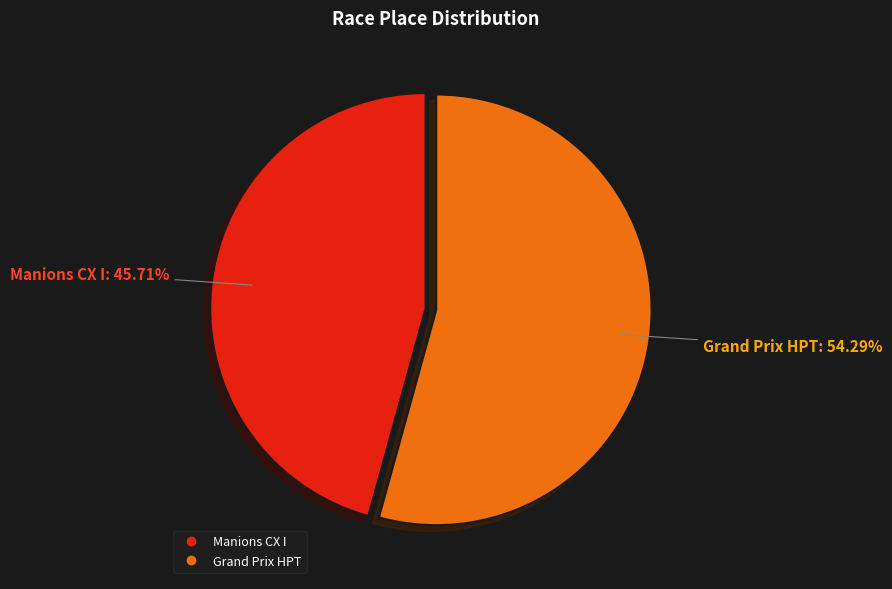

To the nearest percent, what is the difference between the largest and smallest slice percentages?

9%